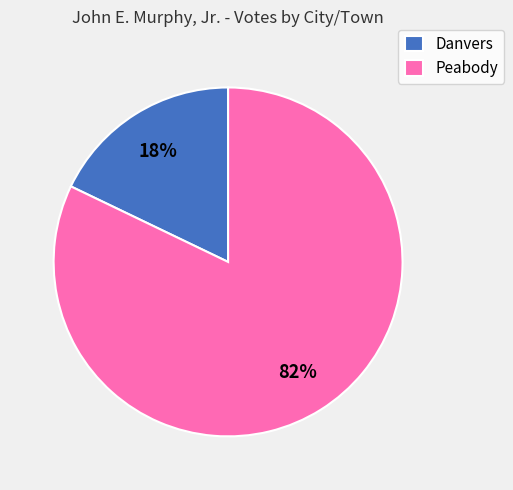

Which slice is the largest?

Peabody